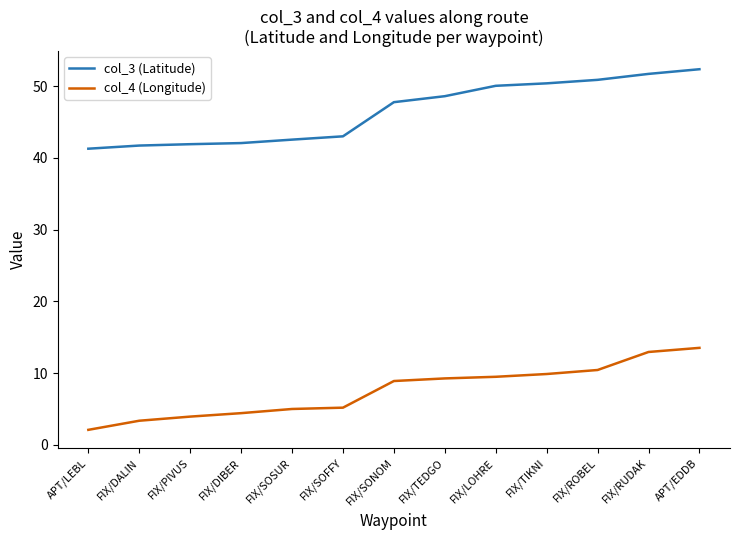

What is the greatest value displayed?

52.4